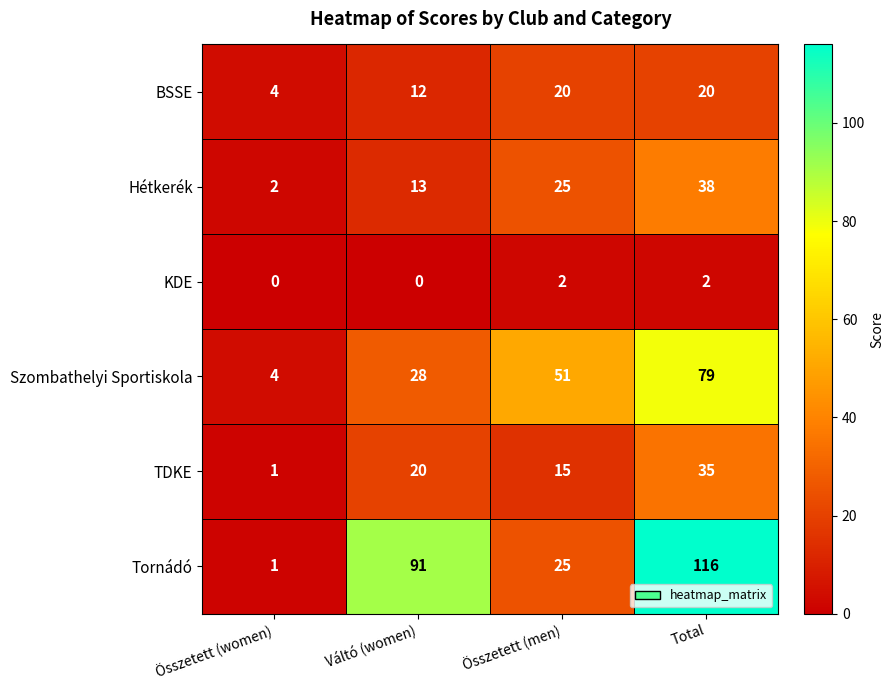

Reading left to right, list all the values displayed in this chart.

BSSE: 4	12	20	20
Hétkerék: 2	13	25	38
KDE: 0	0	2	2
Szombathelyi Sportiskola: 4	28	51	79
TDKE: 1	20	15	35
Tornádó: 1	91	25	116